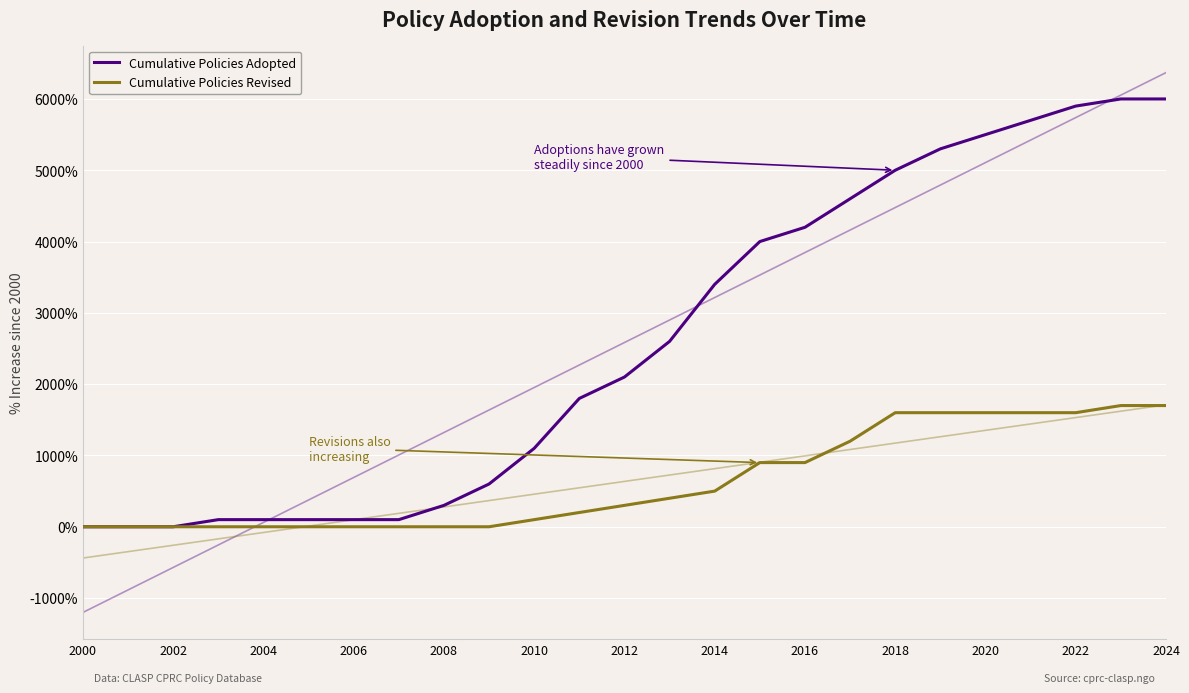

Is the value of Cumulative Policies Revised at 20 greater than the value of Cumulative Policies Adopted at 13?

No